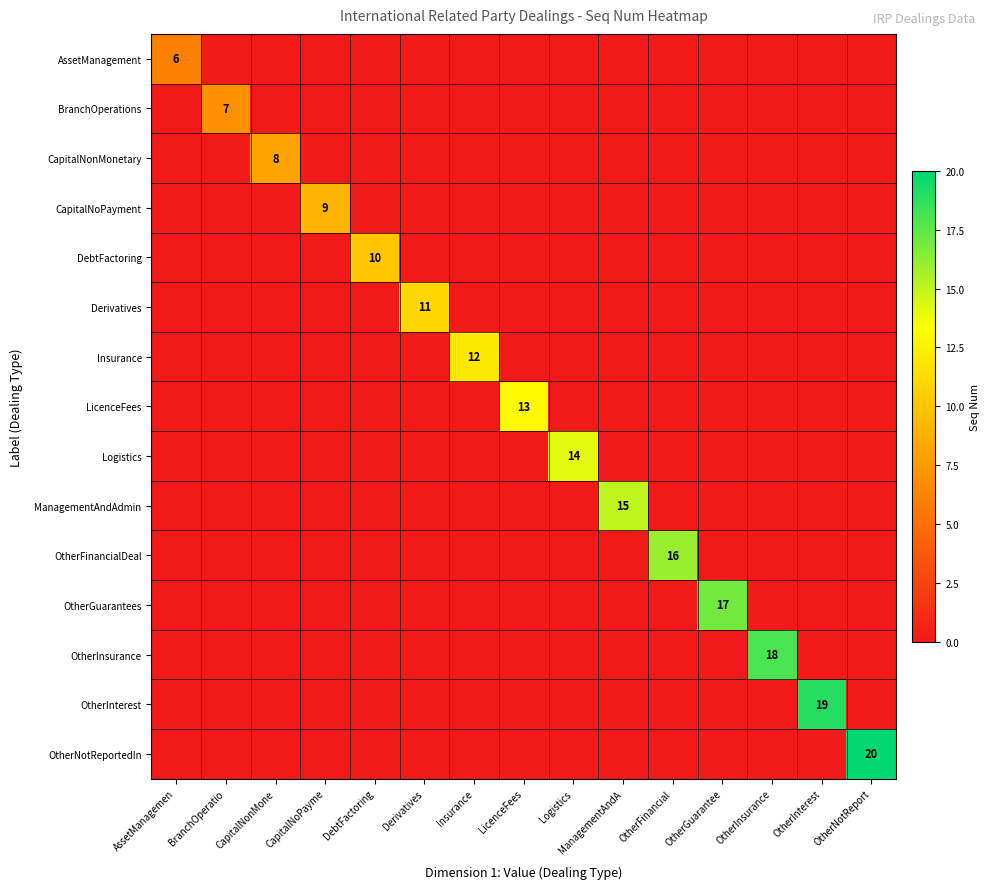

At which category is the sum across all series the highest?

OtherNotReport